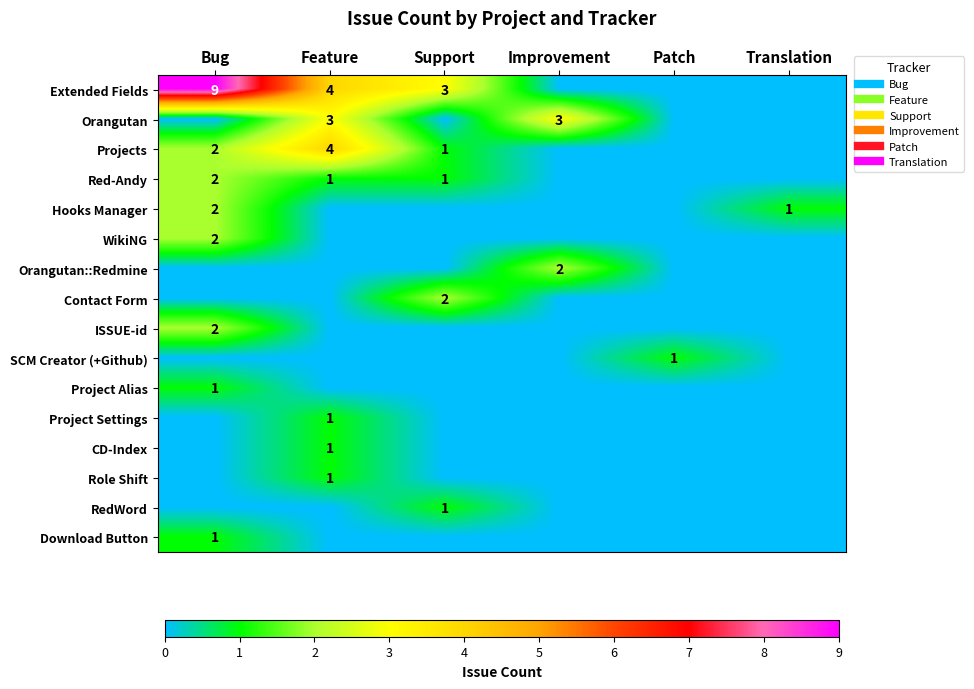

What is the spread (max minus min) of values at Feature?

4